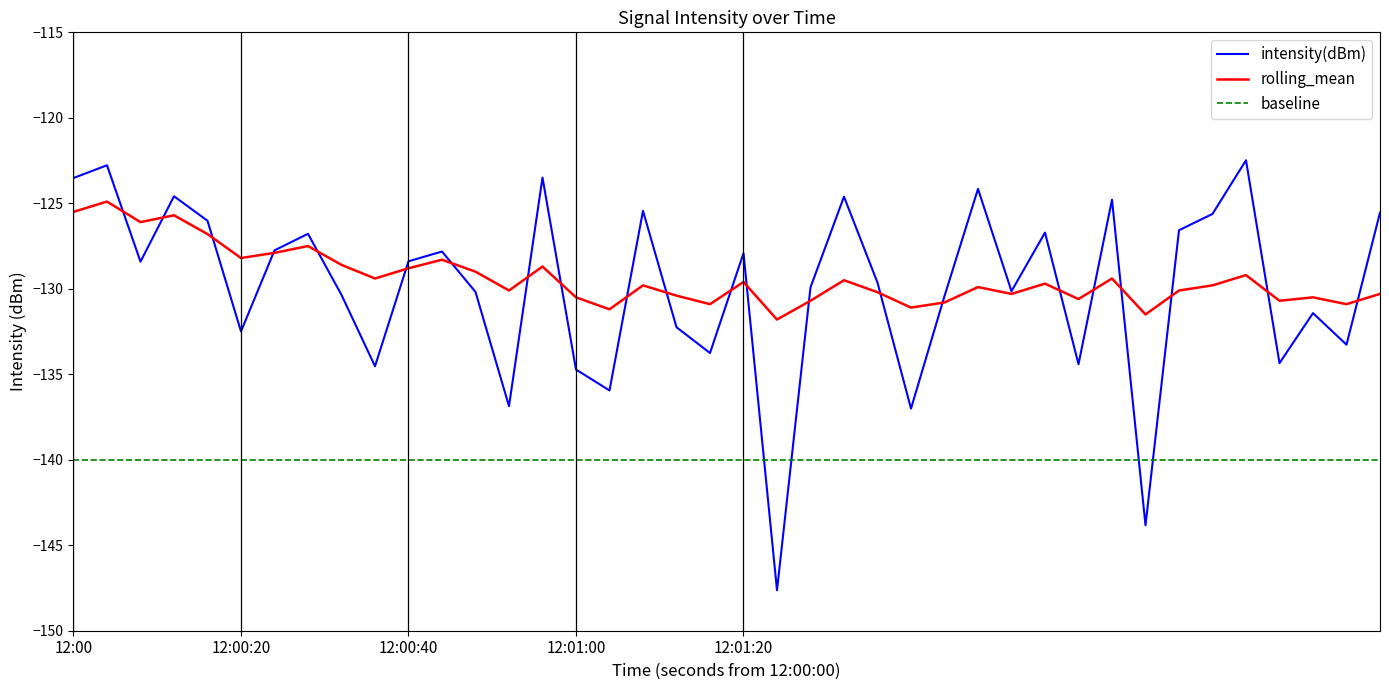

What is the highest value of the rolling_mean series?

-124.9